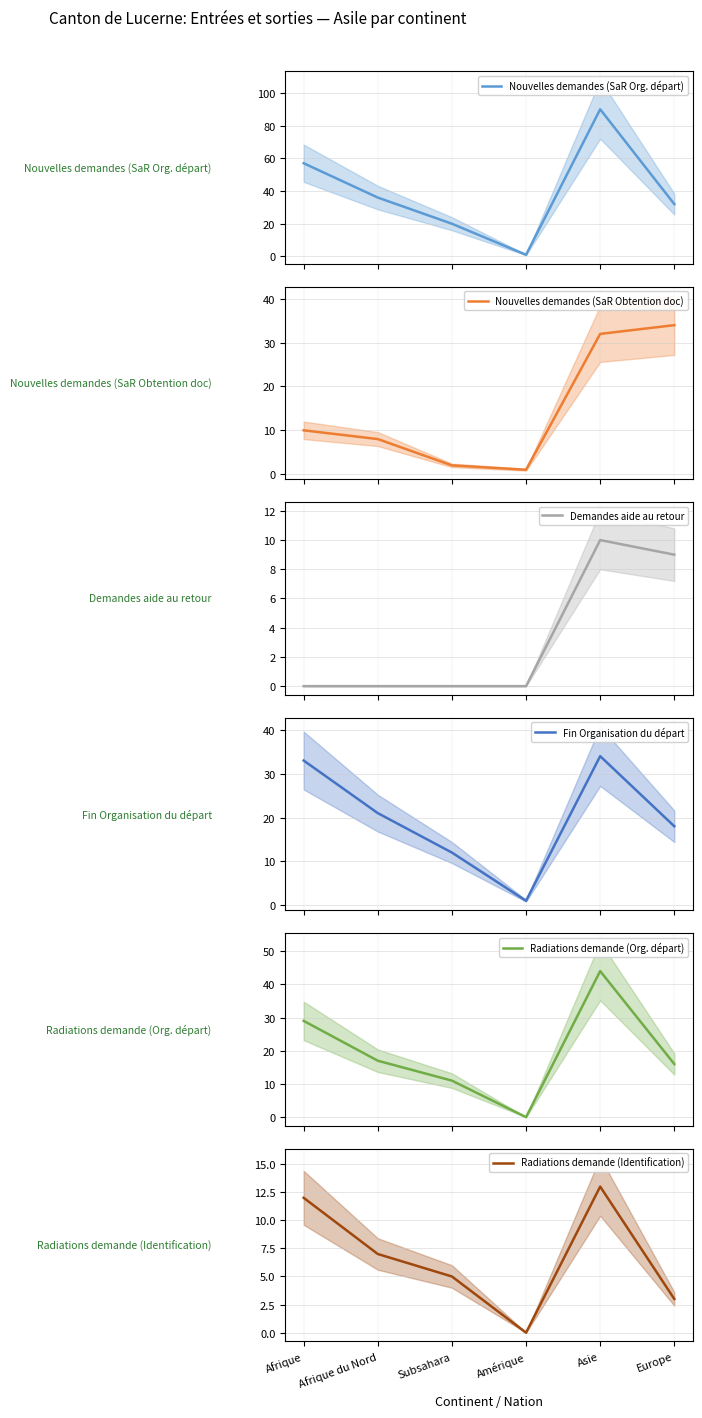

What position from the right is Europe?

1